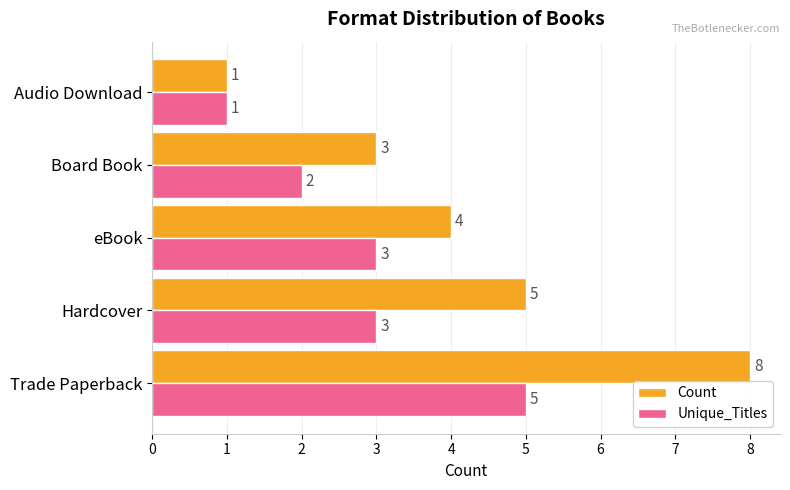

List the series in order of their overall mean, highest first.

Count, Unique_Titles